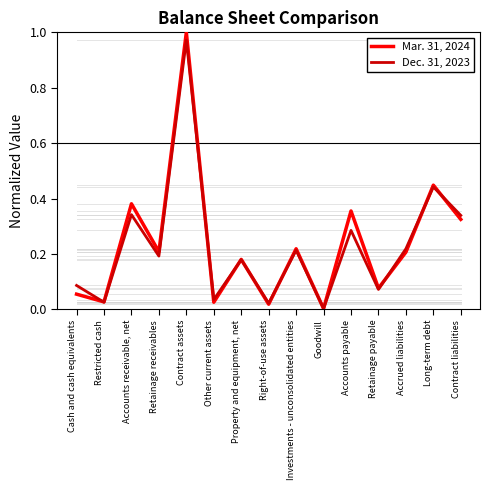

Which category has the highest value in the Mar. 31, 2024 series?

Contract assets